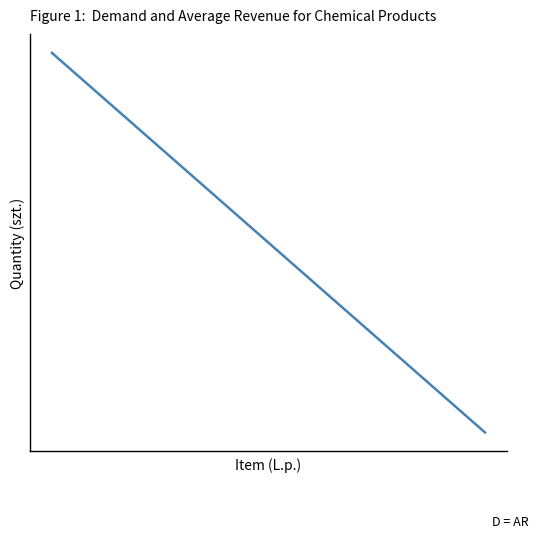

Does the chart have visible grid lines?

No